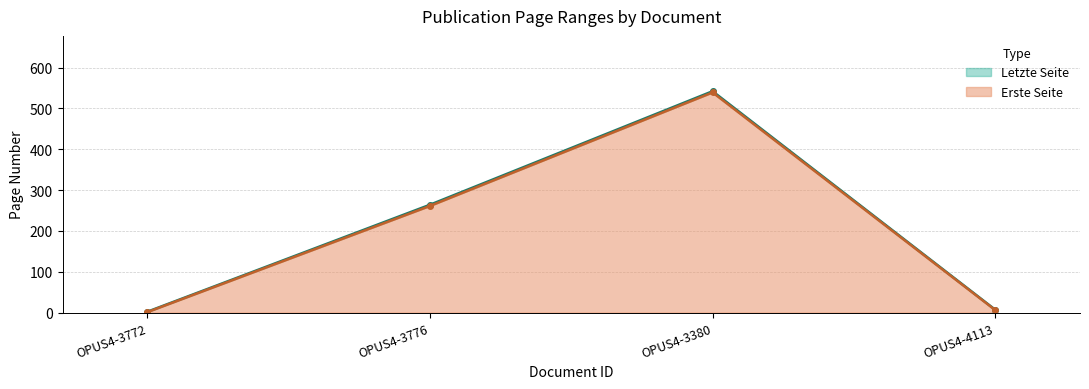

What is the total value across all series at OPUS4-4113?

13